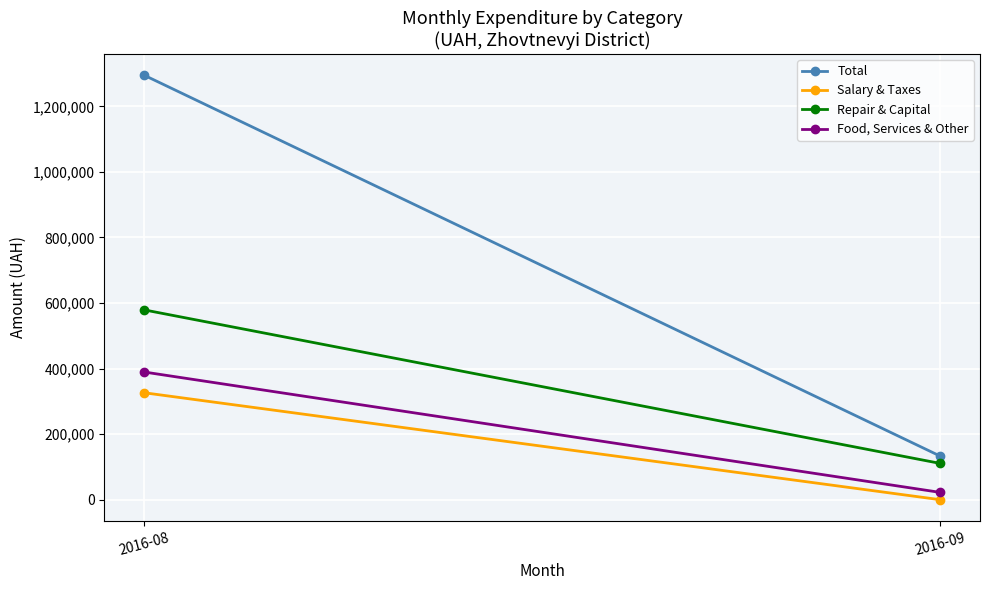

What is the sum of the Total values at 2016-09 and 2016-08?

1428252.1